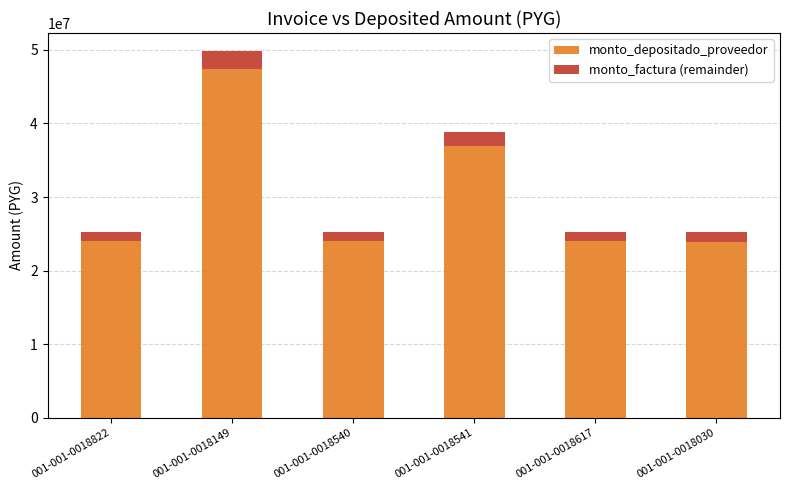

What is the maximum value for monto_depositado_proveedor?

47418083